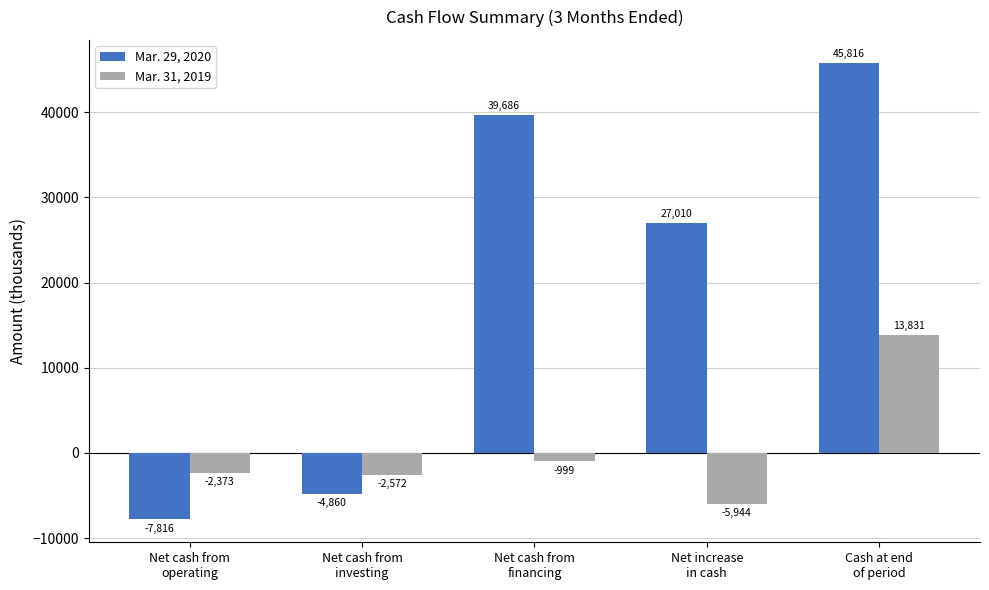

Reading left to right, transcribe all the data shown in this chart.

Mar. 29, 2020: Net cash from
operating=-7816	Net cash from
investing=-4860	Net cash from
financing=39686	Net increase
in cash=27010	Cash at end
of period=45816
Mar. 31, 2019: Net cash from
operating=-2373	Net cash from
investing=-2572	Net cash from
financing=-999	Net increase
in cash=-5944	Cash at end
of period=13831